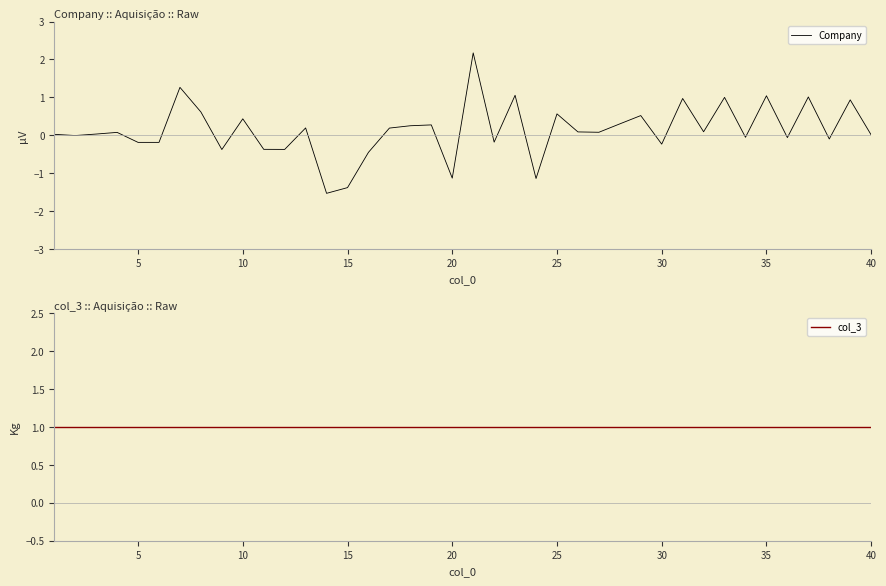

What are all the series names shown in the legend?

Company, col_3